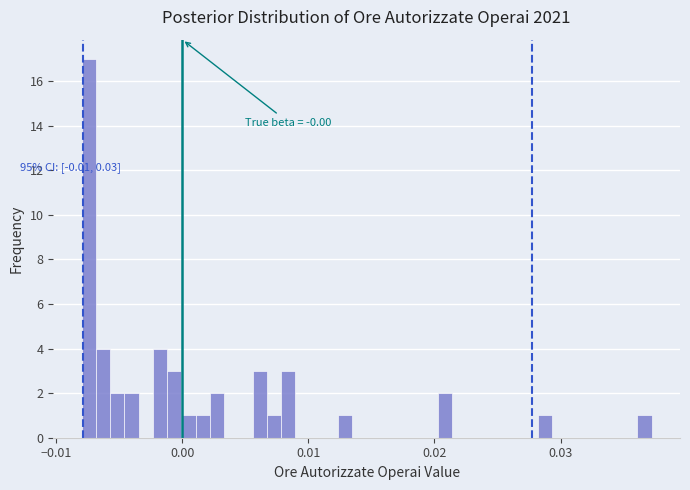

Around what value on the x-axis is the tallest bar? Give the approximate position of its centre, as read against the axis.

-0.007